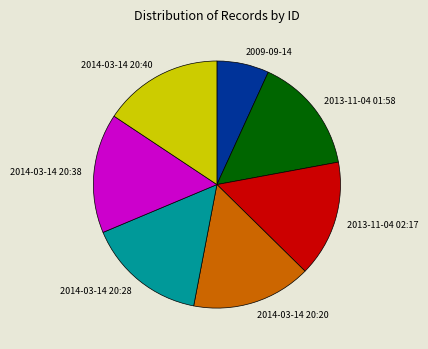

Does any single category account for the majority?

No